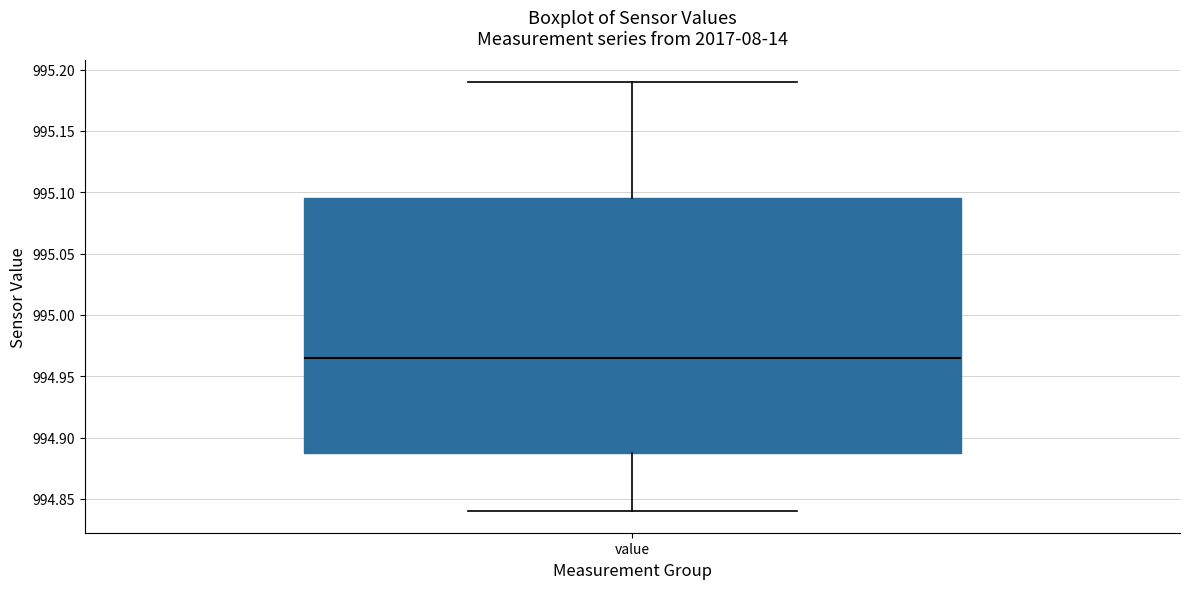

Transcribe this box plot: give where the median line is, the range the box spans, and where the two whiskers end, as read against the y-axis. The values are not printed on the chart, so give them approximately, as read against the axis.

median 994.965, box 994.890 to 995.095, whiskers 994.840 to 995.190